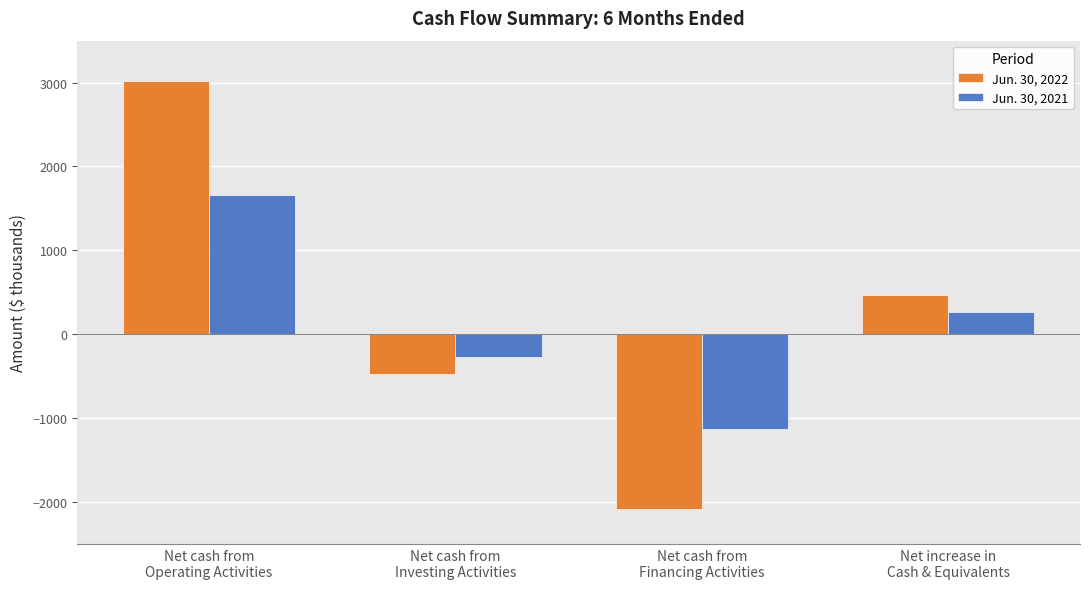

What is the difference between the maximum and minimum values in the Jun. 30, 2021 series?

2796